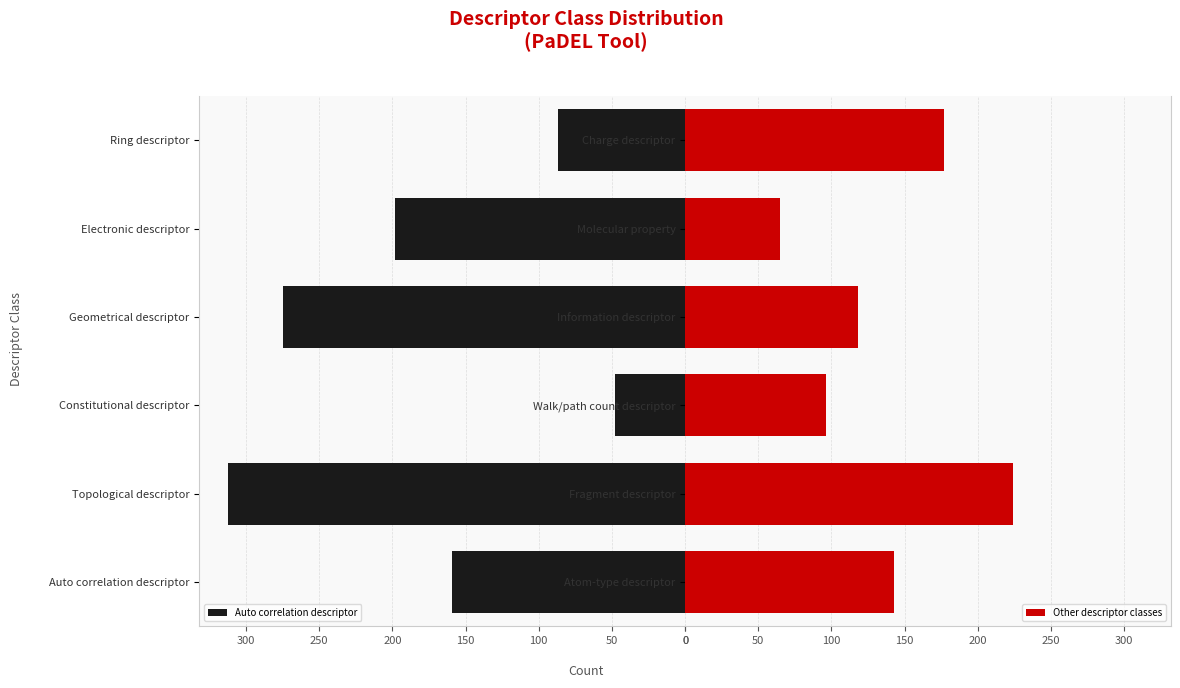

Which series has the widest spread of values?

Auto correlation descriptor